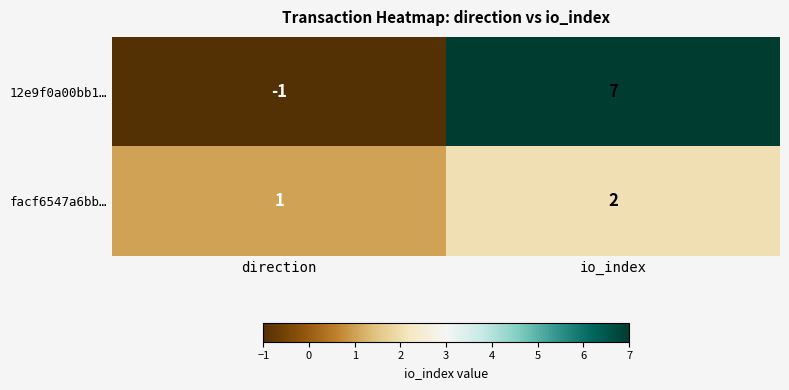

Reading left to right, transcribe all the data shown in this chart.

12e9f0a00bb1…: direction=-1	io_index=7
facf6547a6bb…: direction=1	io_index=2